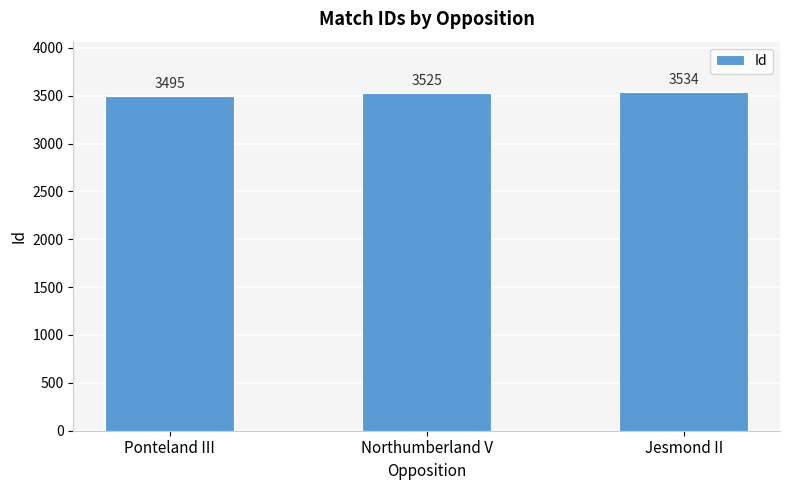

At which label is the value closest to 3514?

Northumberland V